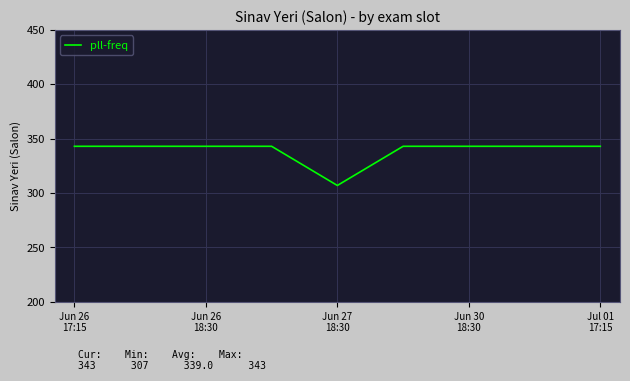

What is the greatest value displayed?

343